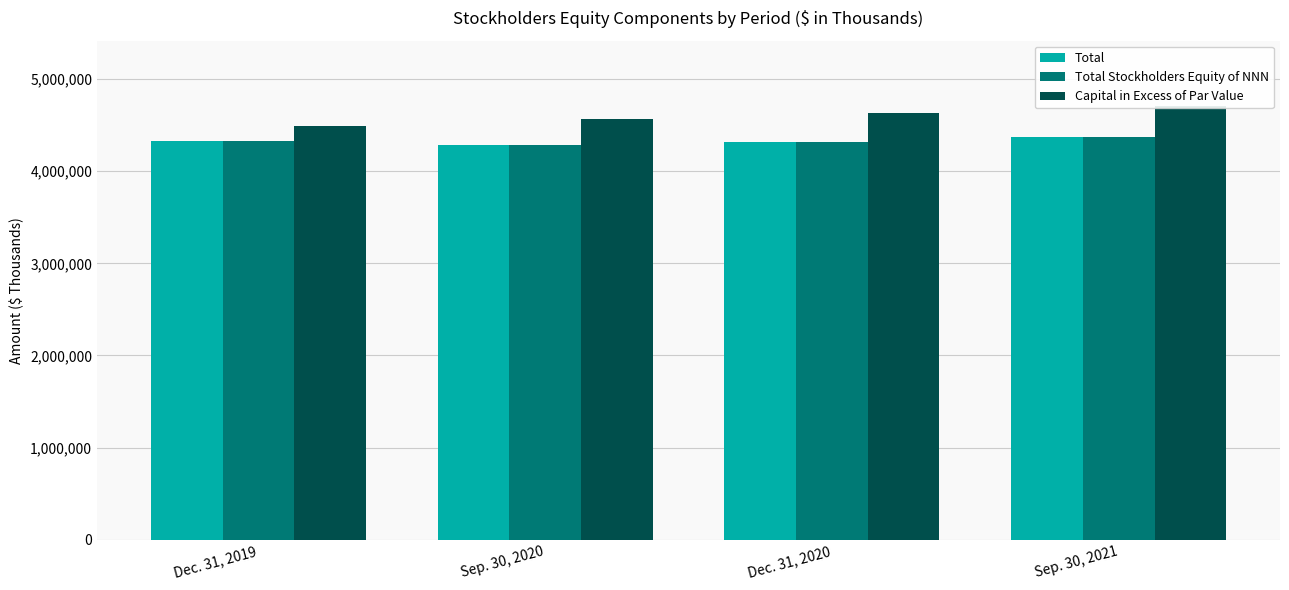

At how many categories does at least one series exceed 4582092?

2